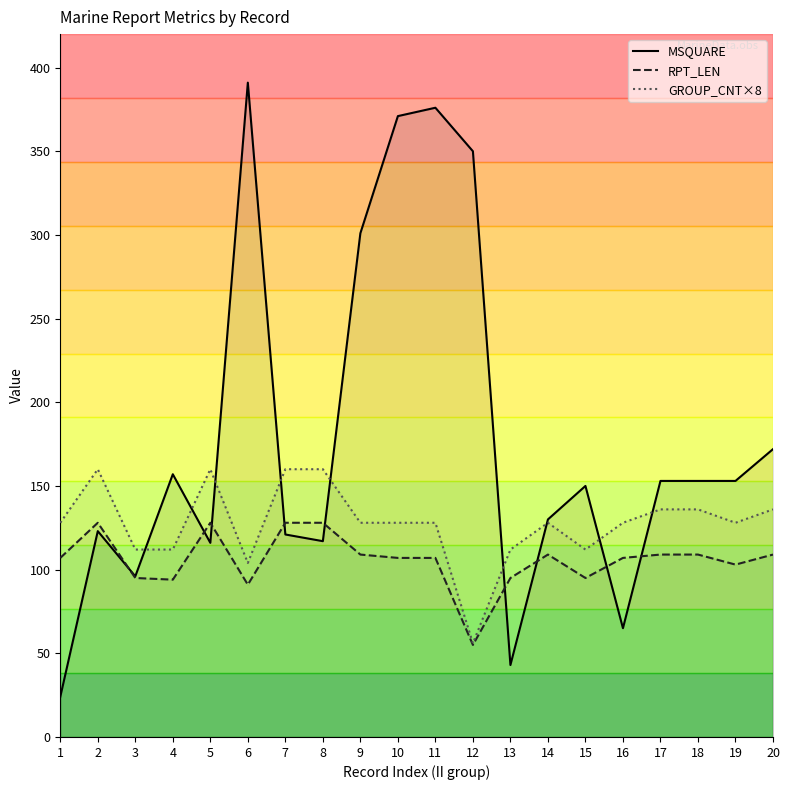

Rank the series at 17 from highest to lowest value.

MSQUARE, GROUP_CNT×8, RPT_LEN